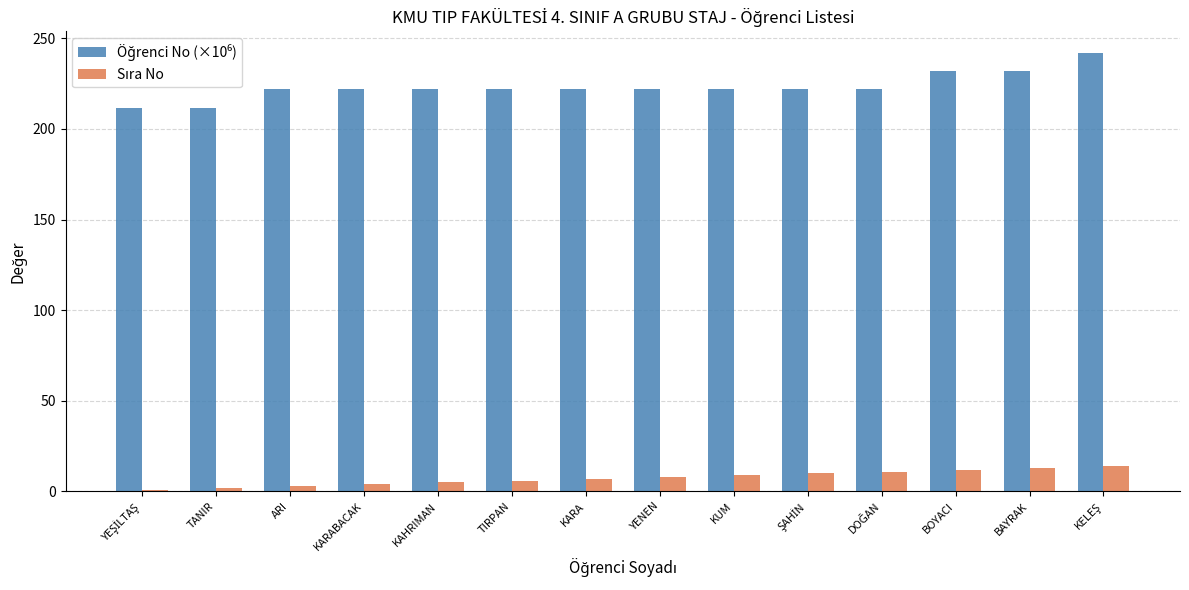

At how many categories does at least one series exceed 82?

14